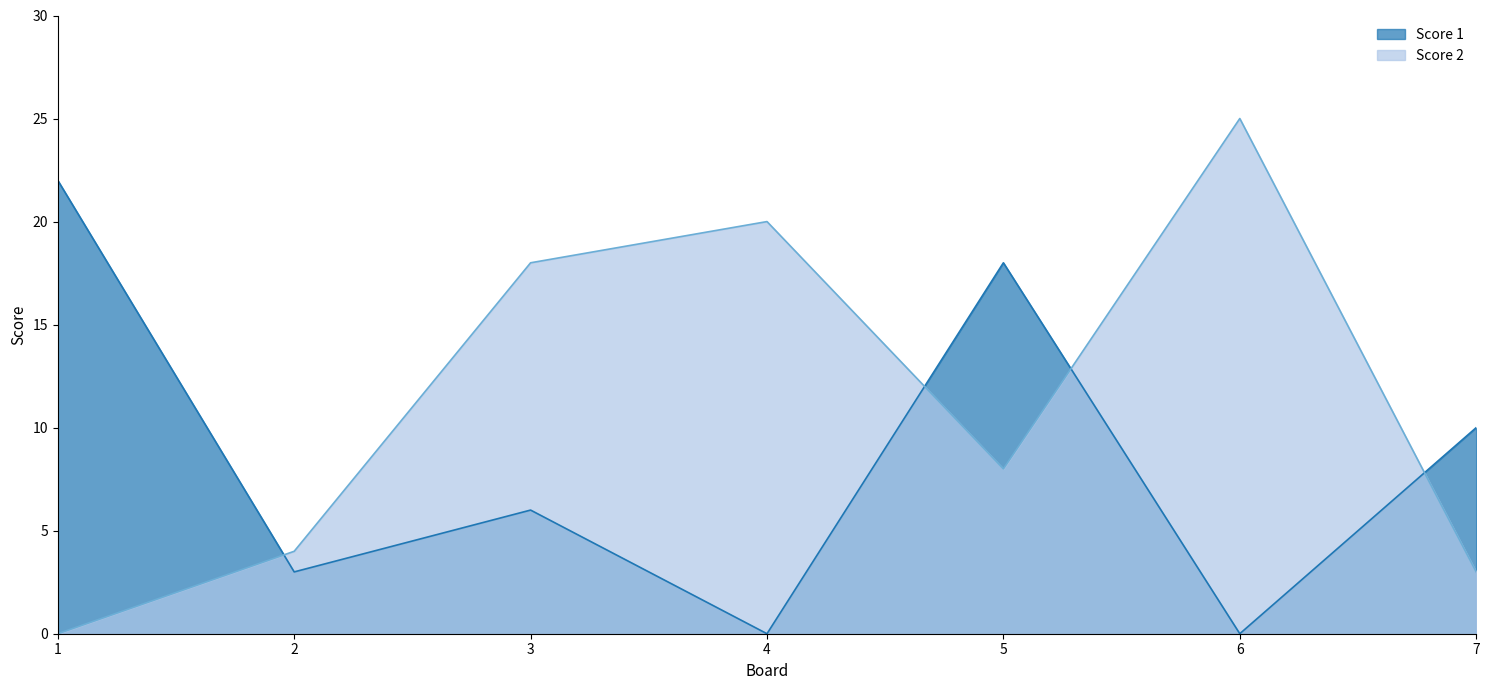

Where is Score 1 nearest to the value 11?

7